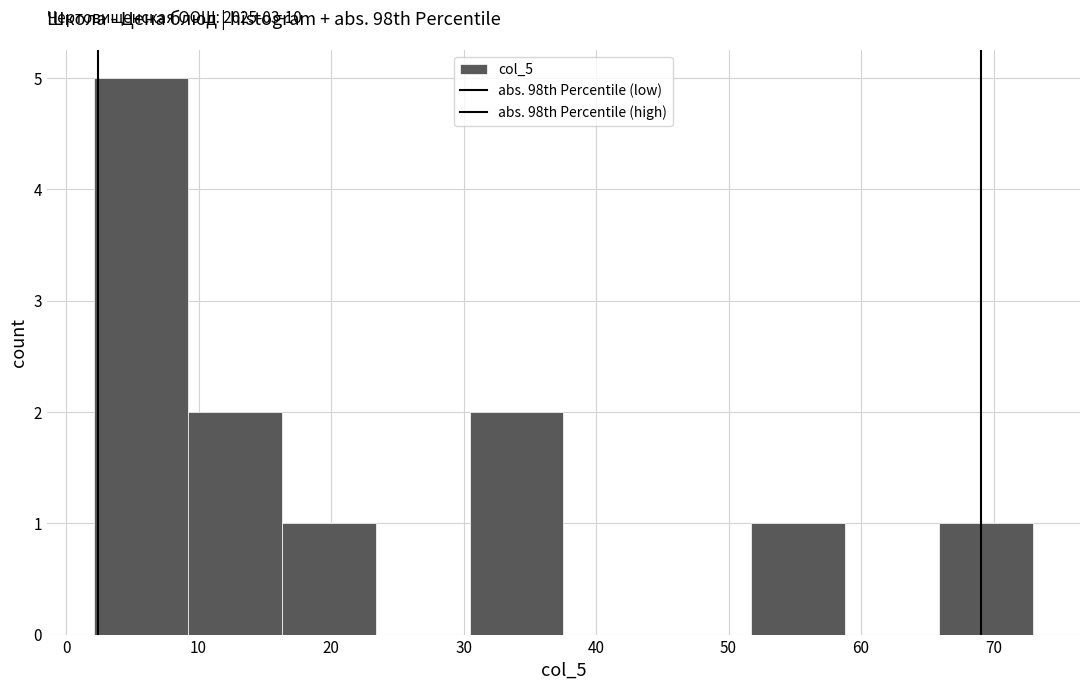

Which range on the x-axis has the tallest bar?

2 to 9